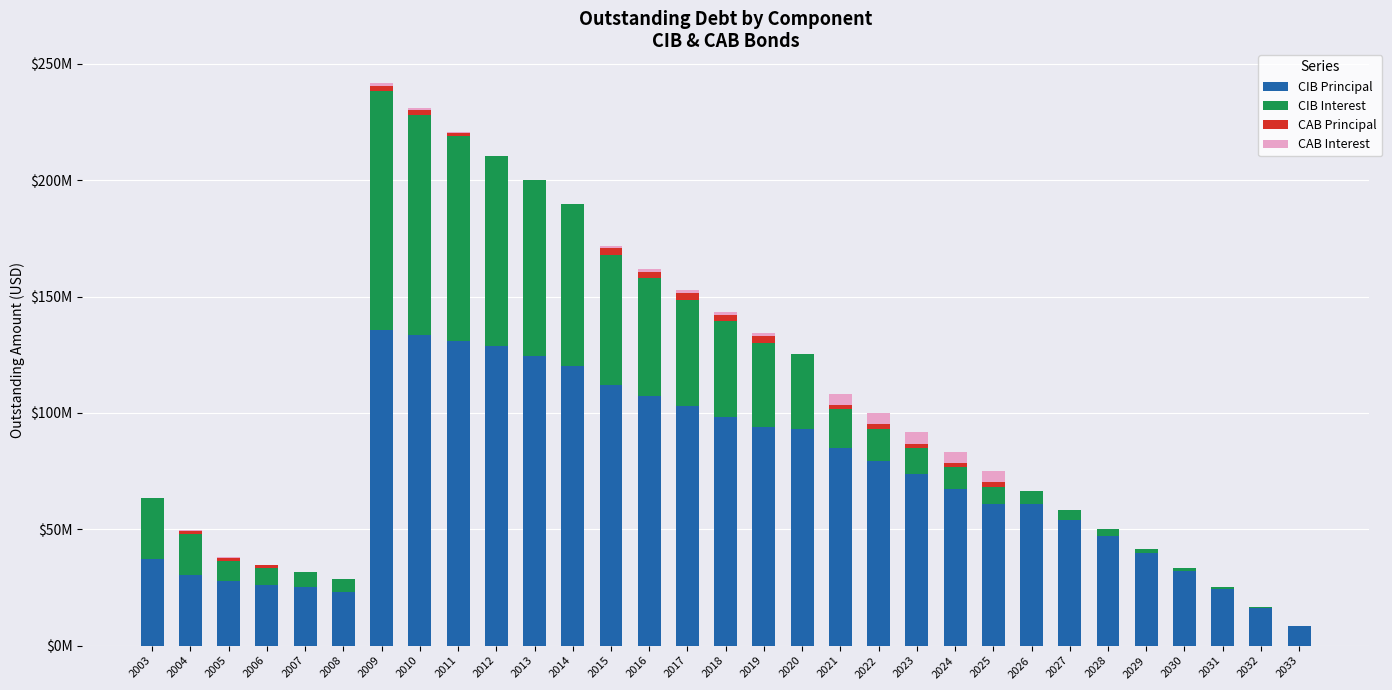

What is the total value across all series at 2003?

63604561.9